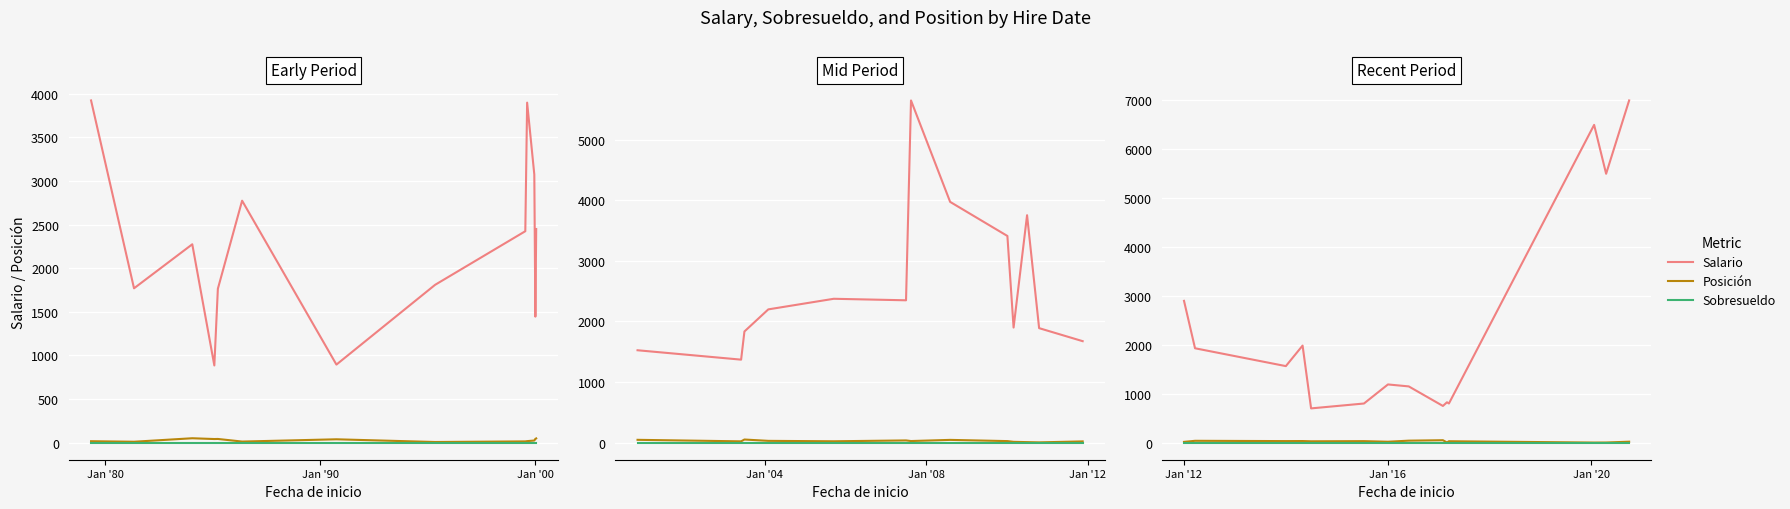

What is the label of the 11th point from the right?

Jan '00